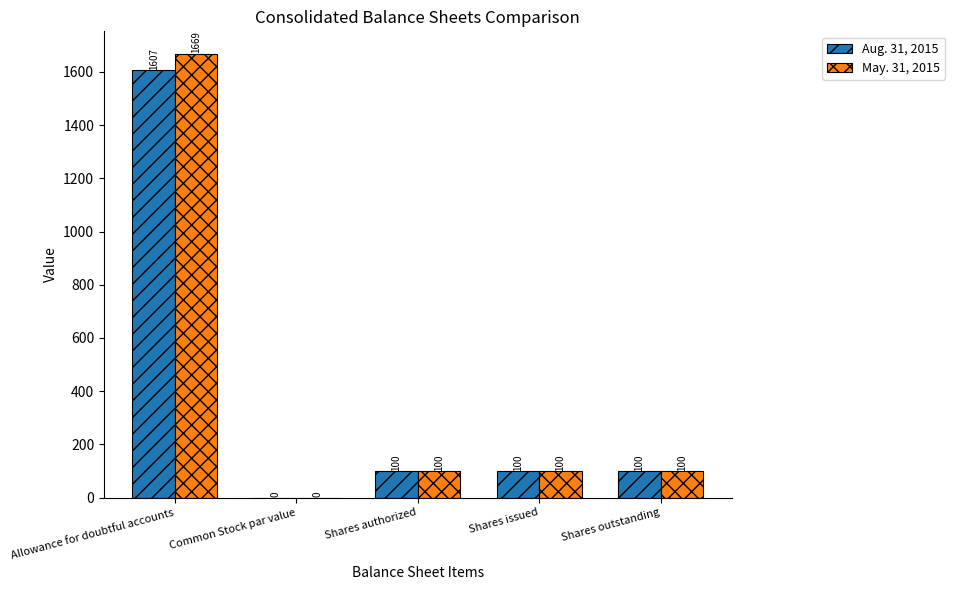

What is the highest value of the Aug. 31, 2015 series?

1607